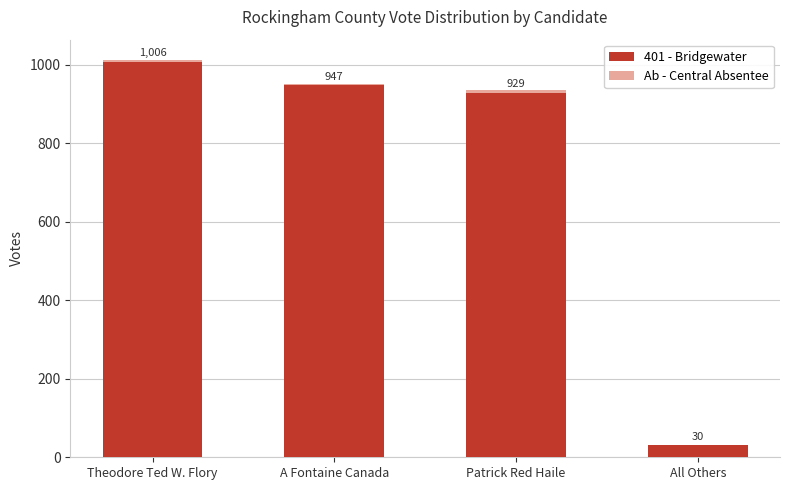

What is the maximum value for 401 - Bridgewater?

1006